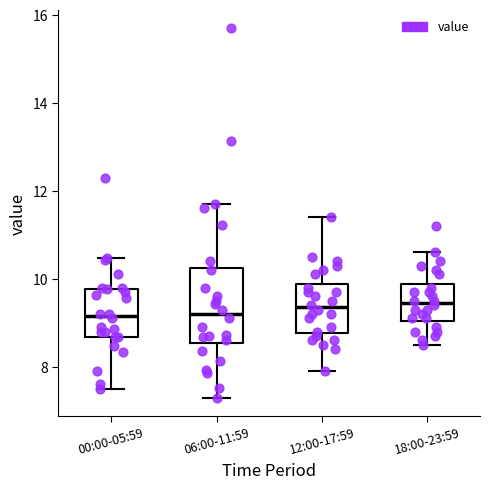

Reading left to right, read every box against the y-axis: the position of its median line, the range the box covers, and the ends of its whiskers. The values are not printed on the chart, so give them approximately, as read against the axis.

00:00-05:59: median 9.2, box 8.6 to 9.8, whiskers 7.6 to 10.4
06:00-11:59: median 9.2, box 8.6 to 10.2, whiskers 7.4 to 11.8
12:00-17:59: median 9.4, box 8.8 to 9.8, whiskers 8.0 to 11.4
18:00-23:59: median 9.4, box 9.0 to 9.8, whiskers 8.6 to 10.6